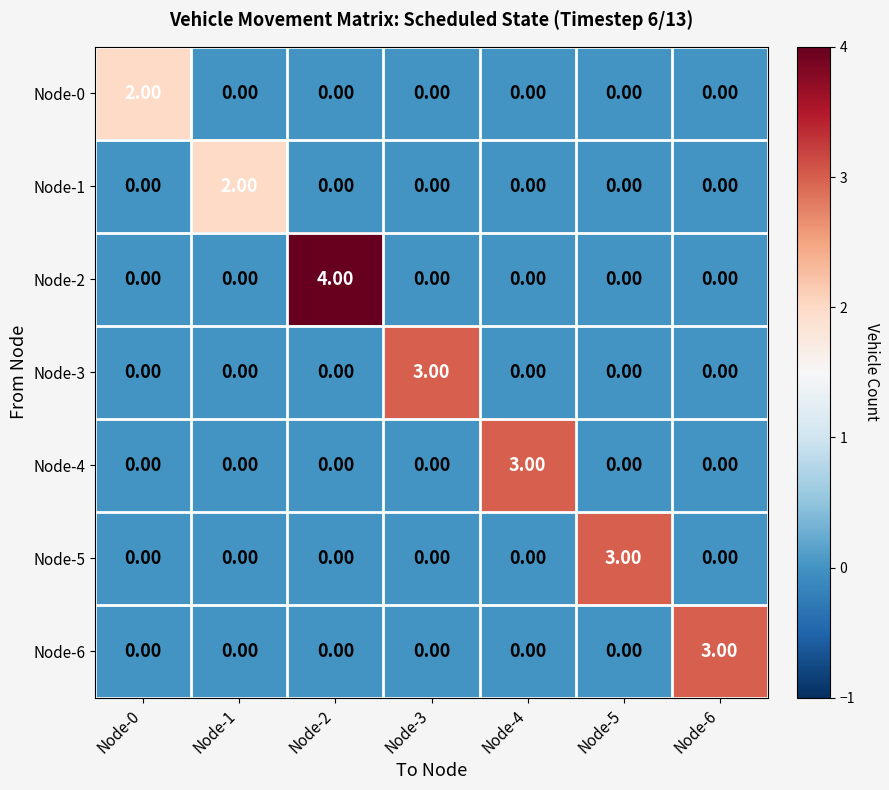

What is the maximum value shown in the chart?

4